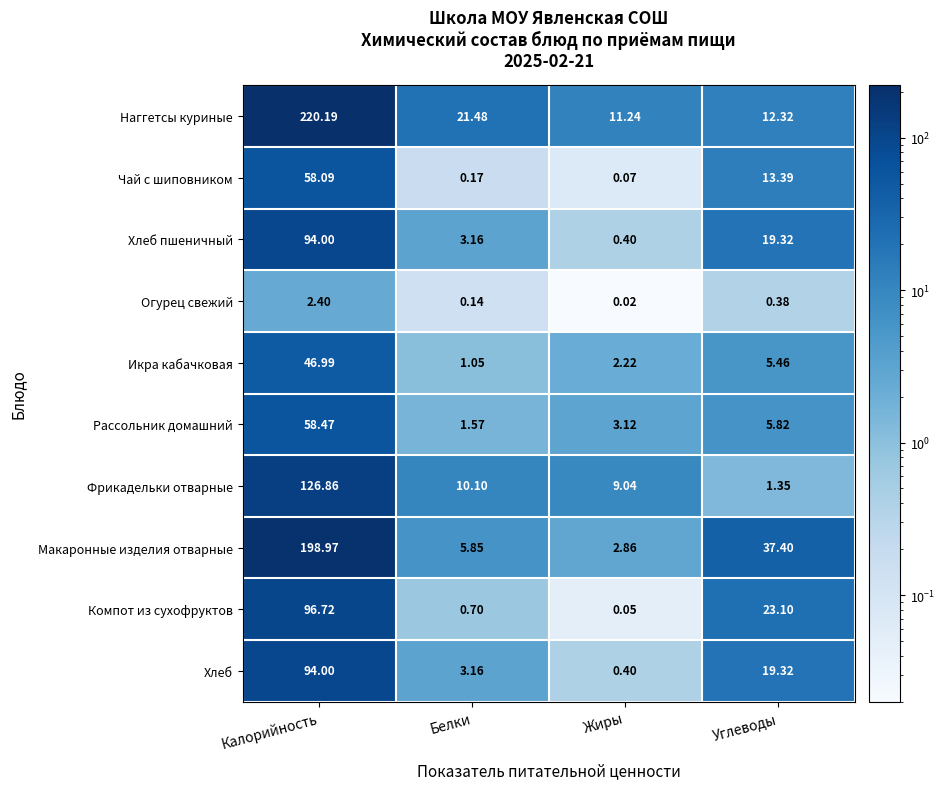

What is the difference between the highest and lowest values at Белки?

21.3